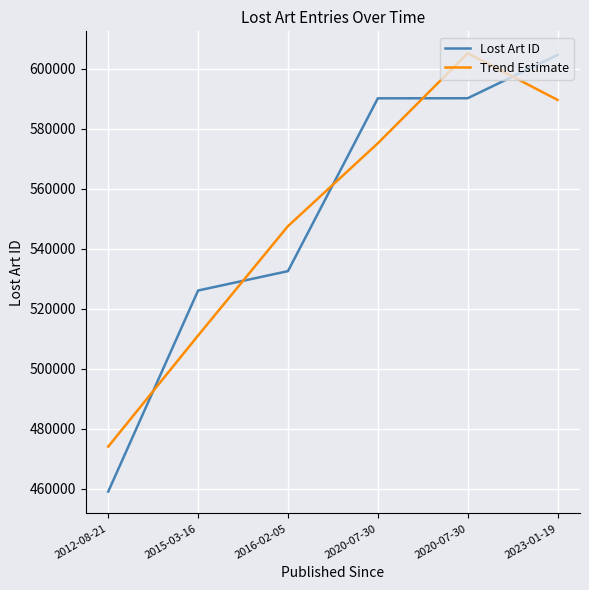

Between 2016-02-05 and 2020-07-30, which is larger?

2020-07-30